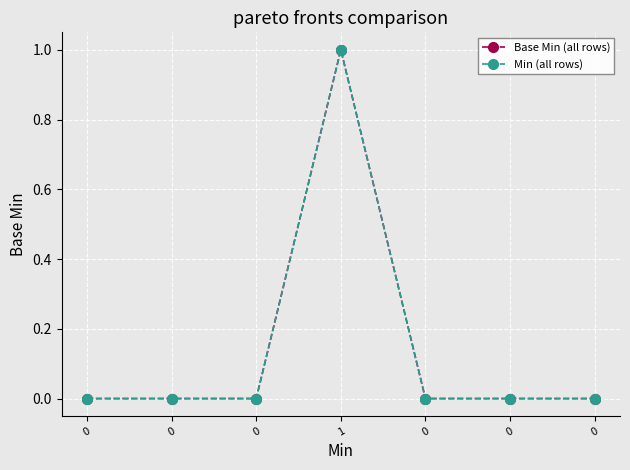

True or false: Base Min (all rows) and Min (all rows) cross at least once.

False